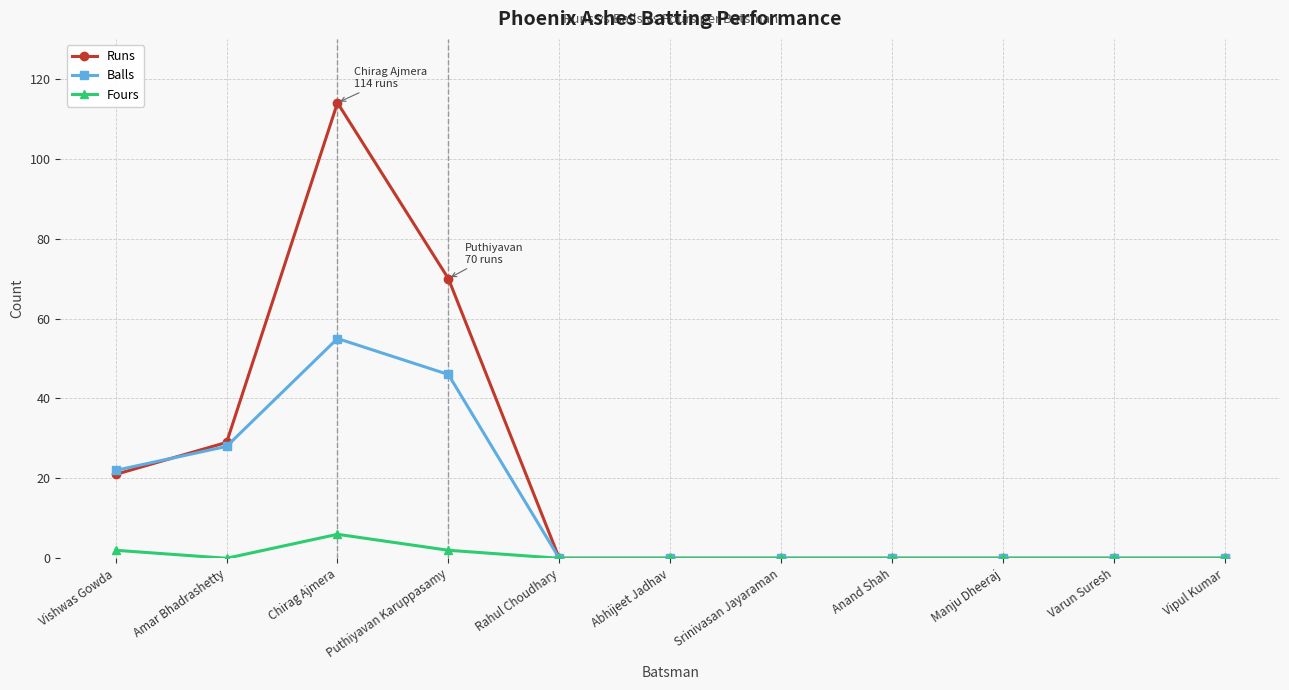

Which series changed the most between Vishwas Gowda and Abhijeet Jadhav?

Balls